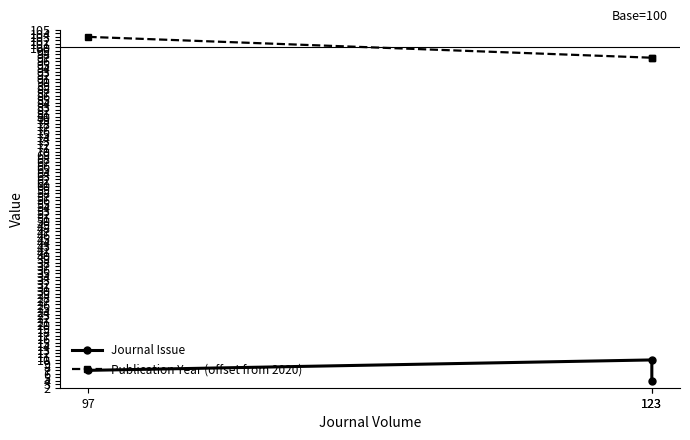

Rank the series at 123 from highest to lowest value.

Publication Year (offset from 2020), Journal Issue